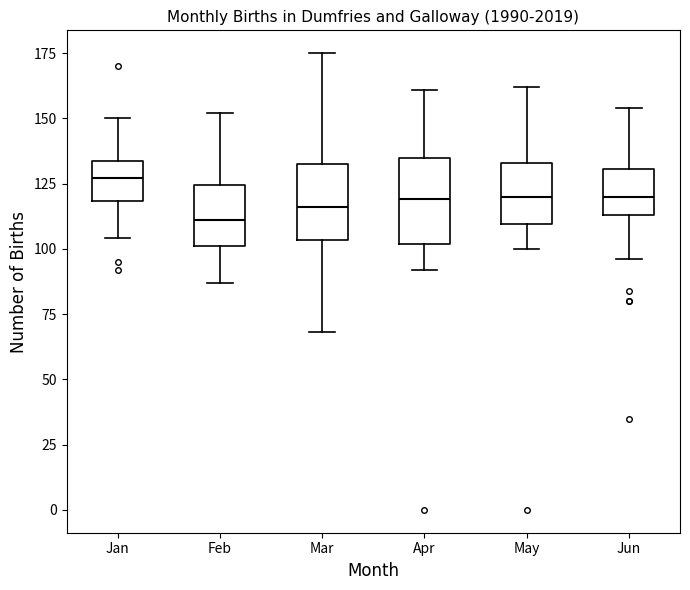

Reading left to right, transcribe this box plot: for each box, give where its median line is, the range the box spans, and where its two whiskers end, as read against the y-axis. The values are not printed on the chart, so give them approximately, as read against the axis.

Jan: median 125, box 120 to 135, whiskers 105 to 150
Feb: median 110, box 100 to 125, whiskers 85 to 150
Mar: median 115, box 105 to 135, whiskers 70 to 175
Apr: median 120, box 100 to 135, whiskers 90 to 160
May: median 120, box 110 to 135, whiskers 100 to 160
Jun: median 120, box 115 to 130, whiskers 95 to 155